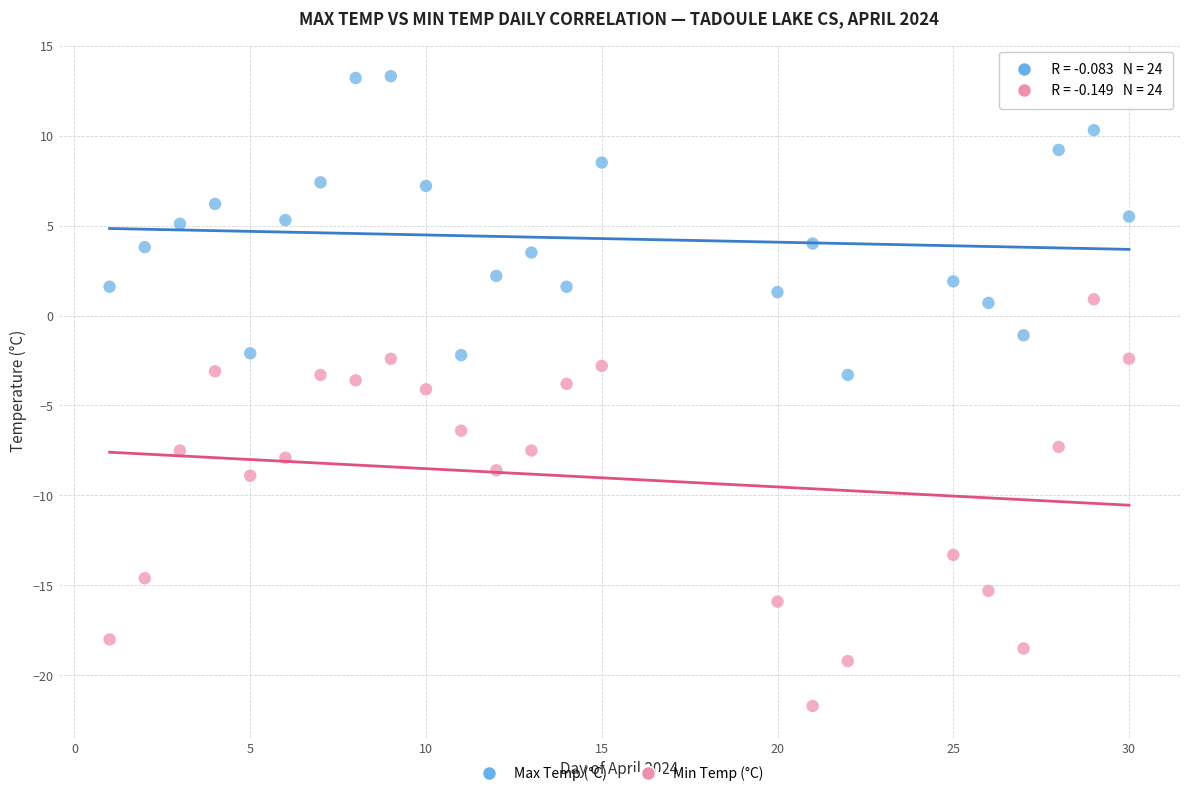

Which series has the largest Y range (max minus min)?

Min Temp (°C)